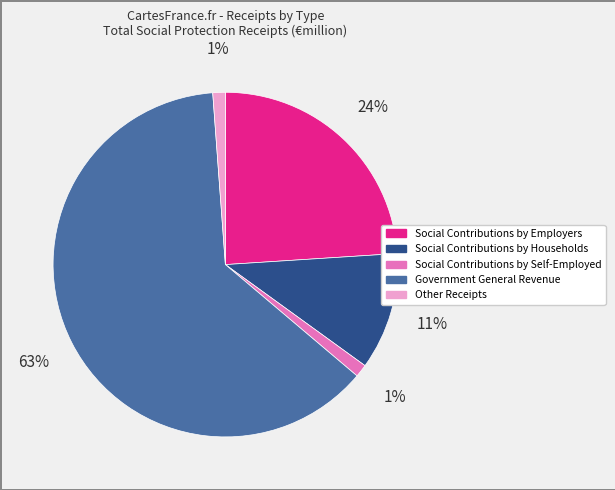

True or false: Other Receipts accounts for 7% of the total.

False